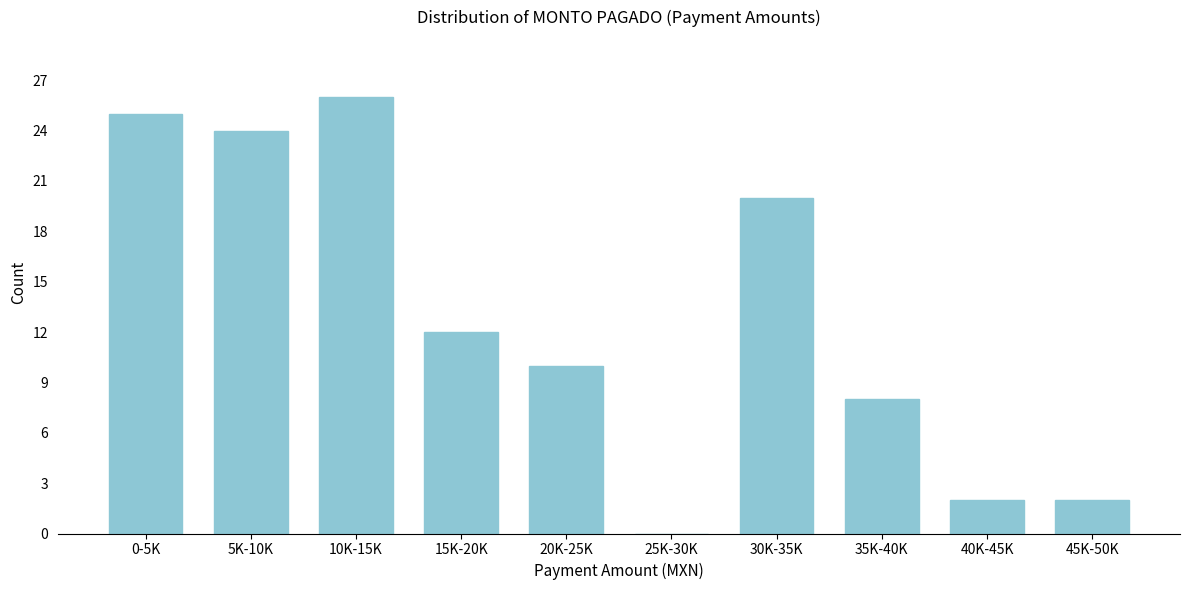

Reading left to right, transcribe all the data shown in this chart.

0-5K=25	5K-10K=24	10K-15K=26	15K-20K=12	20K-25K=10	25K-30K=0	30K-35K=20	35K-40K=8	40K-45K=2	45K-50K=2